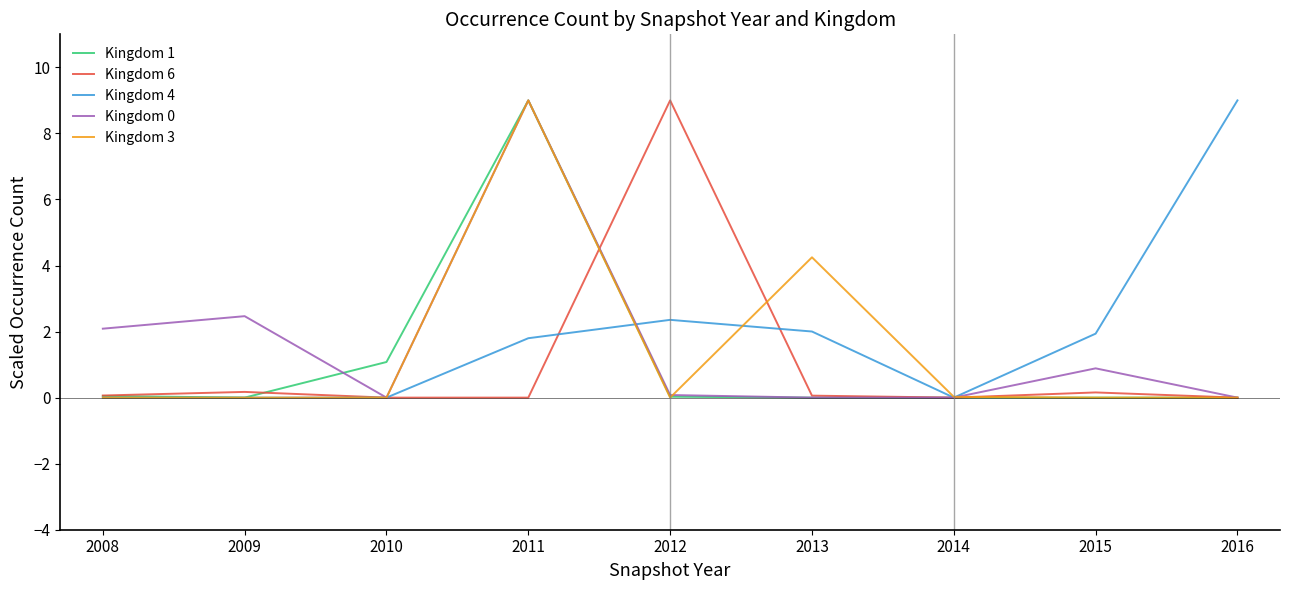

What is the maximum value shown in the chart?

9.0